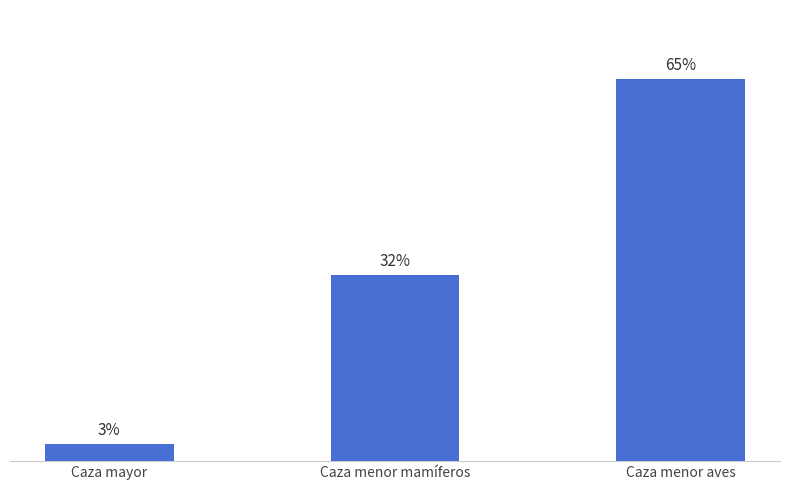

Where does the data first go above 31?

Caza menor mamíferos